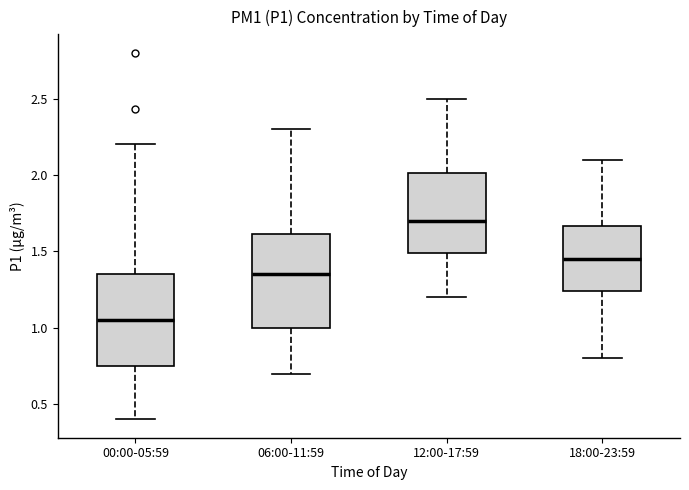

Where is the lower edge of the box for 18:00-23:59 on the y-axis? The values are not printed on the chart, so give them approximately, as read against the axis.

1.25